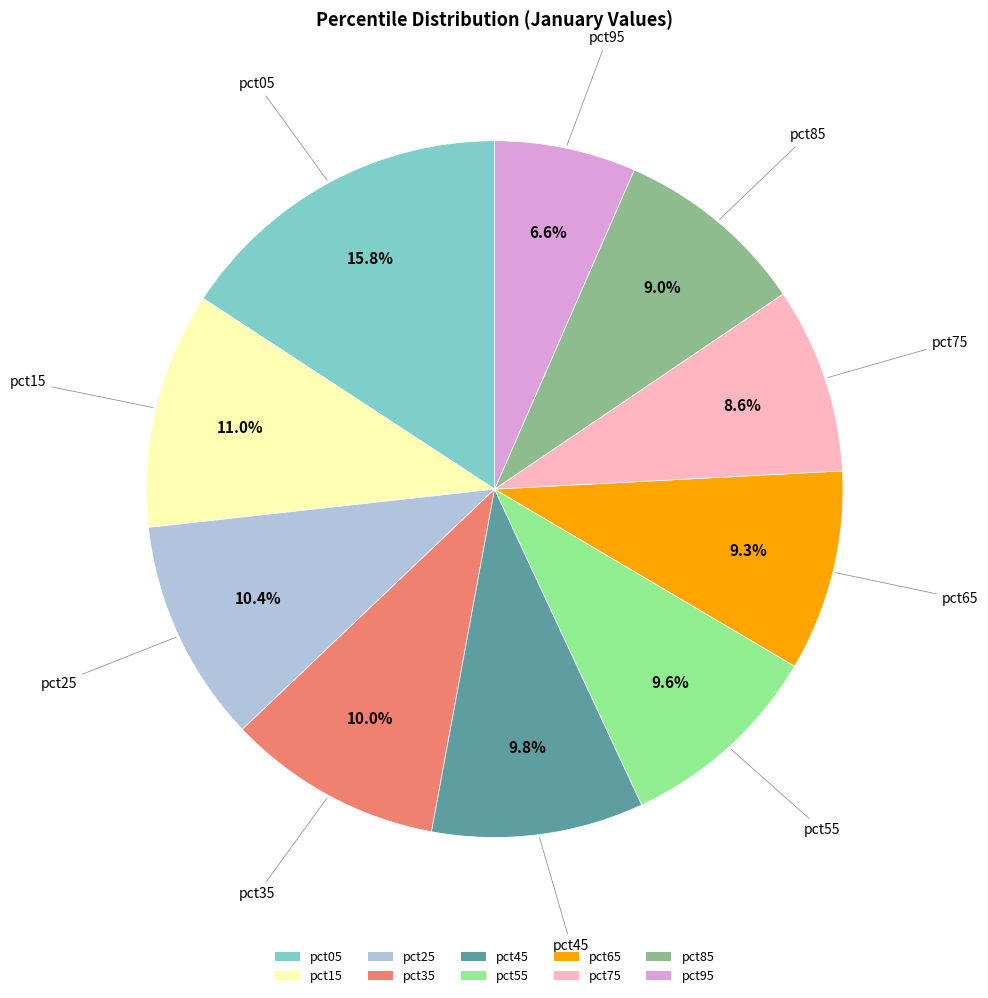

Is the sum of pct75 and pct55 greater than half?

No